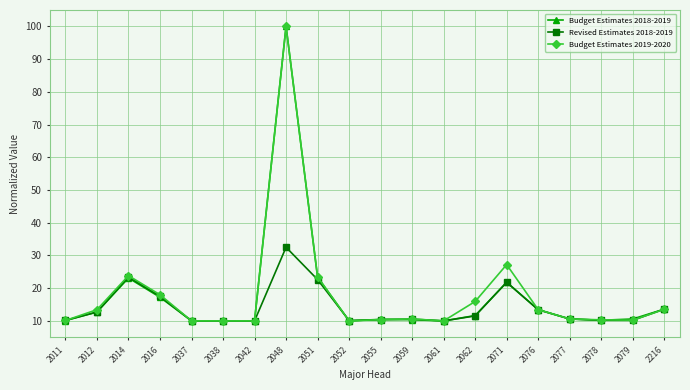

At which category does Revised Estimates 2018-2019 reach its first local peak?

2014